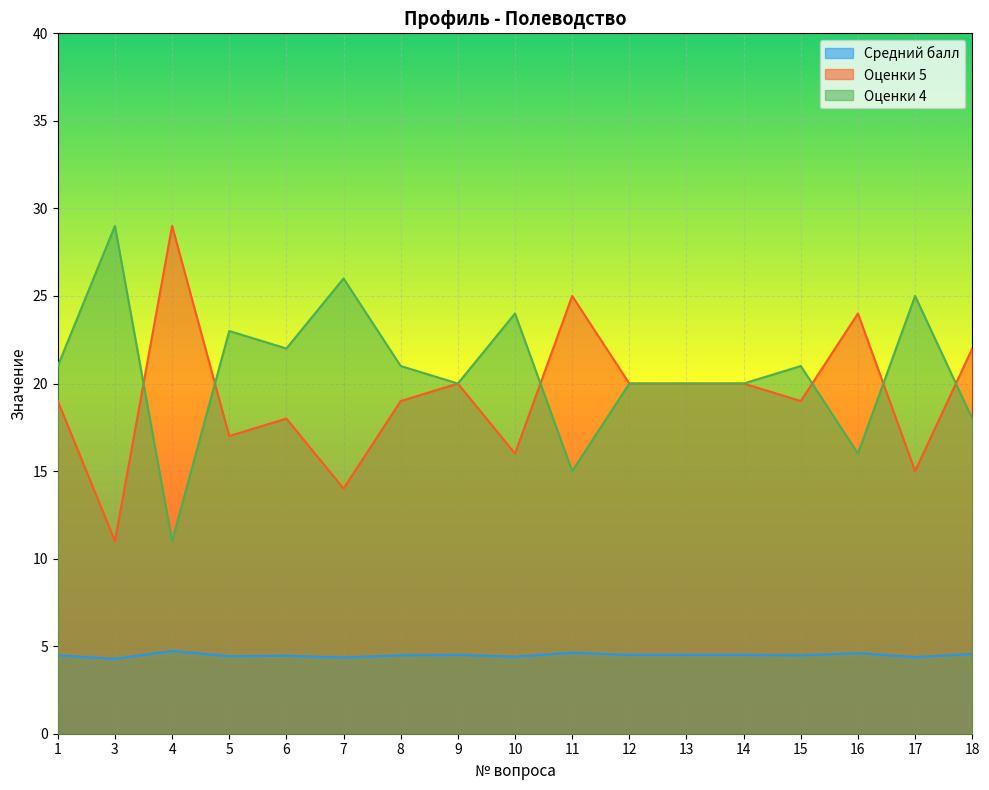

Which series has the largest range (max minus min)?

Оценки 5